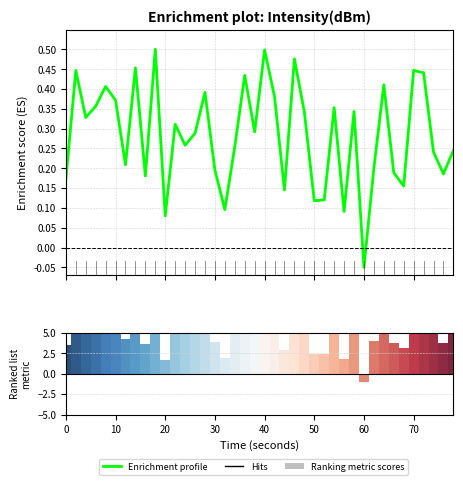

List the series in order of their peak value, lowest first.

Enrichment profile, Ranking metric scores